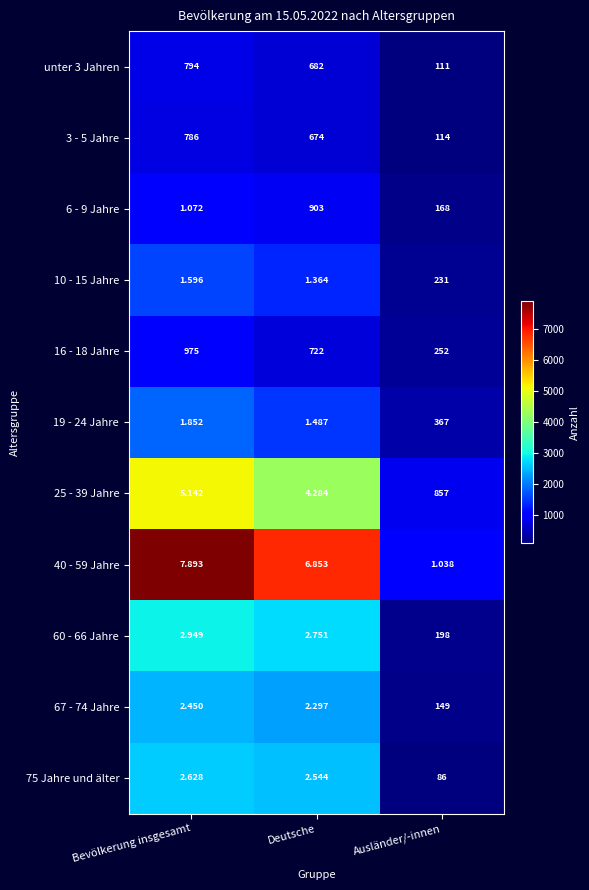

Rank the series by their maximum value, from highest to lowest.

16 - 18 Jahre, 6 - 9 Jahre, 25 - 39 Jahre, unter 3 Jahren, 3 - 5 Jahre, 19 - 24 Jahre, 10 - 15 Jahre, 60 - 66 Jahre, 67 - 74 Jahre, 75 Jahre und älter, 40 - 59 Jahre